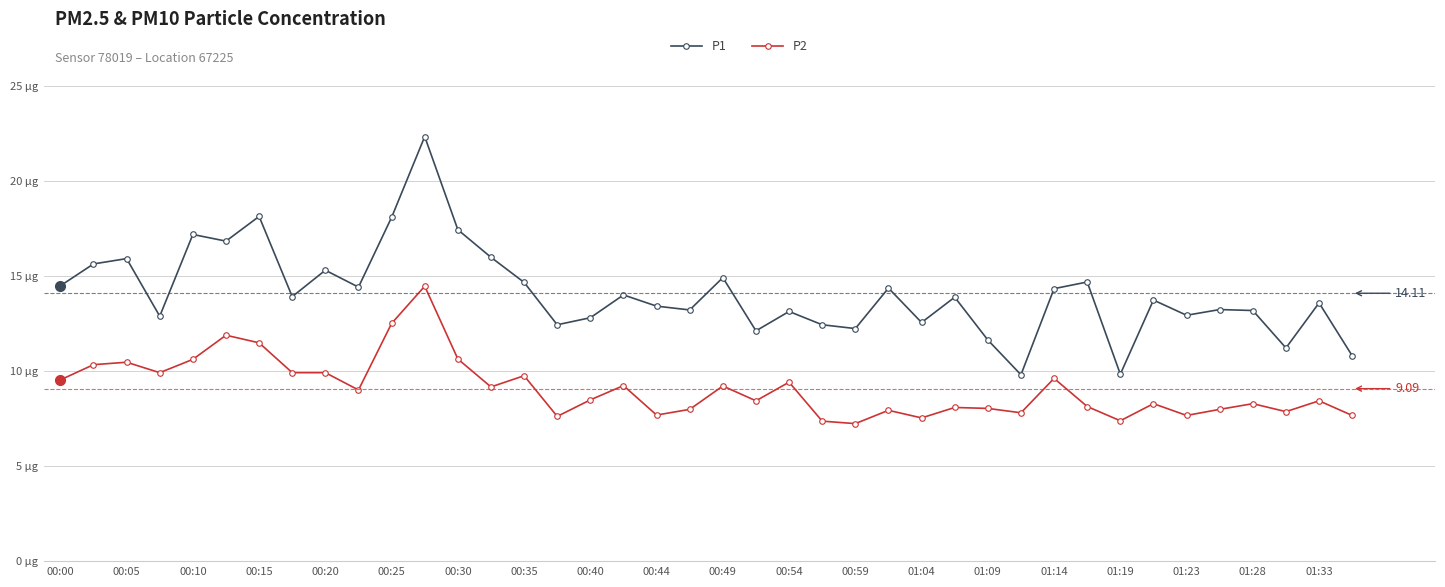

How many interior local valleys does the P1 series have?

13